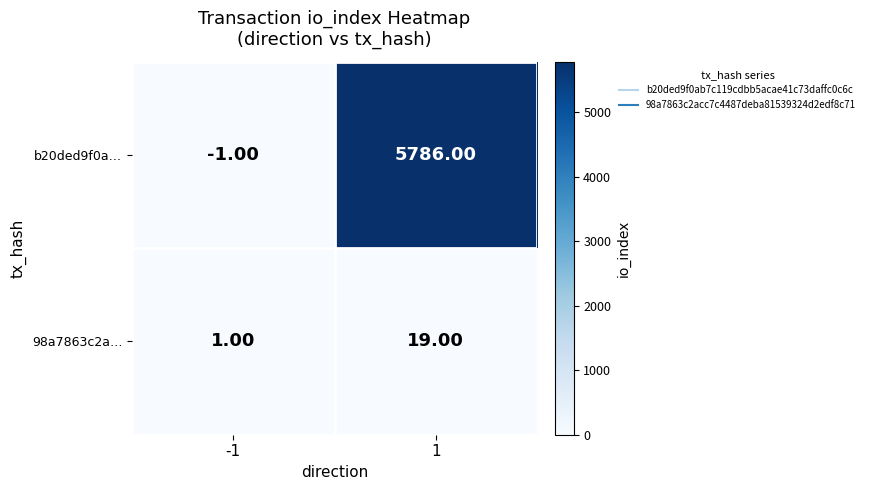

How many values in b20ded9f0a… are below zero?

1